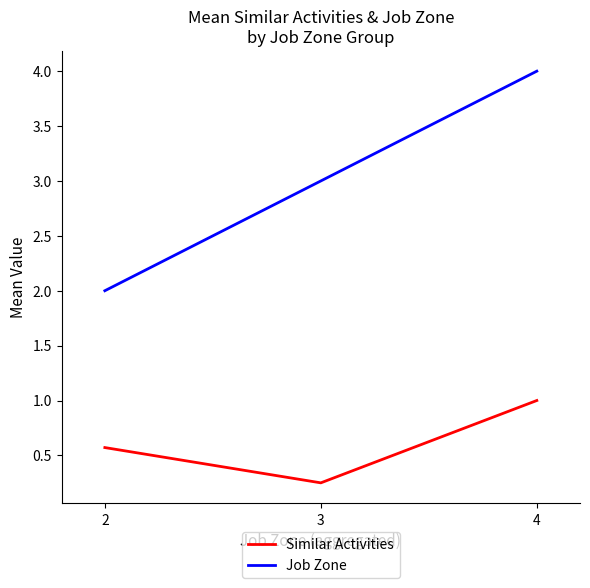

At which label is Job Zone closest to 3?

3